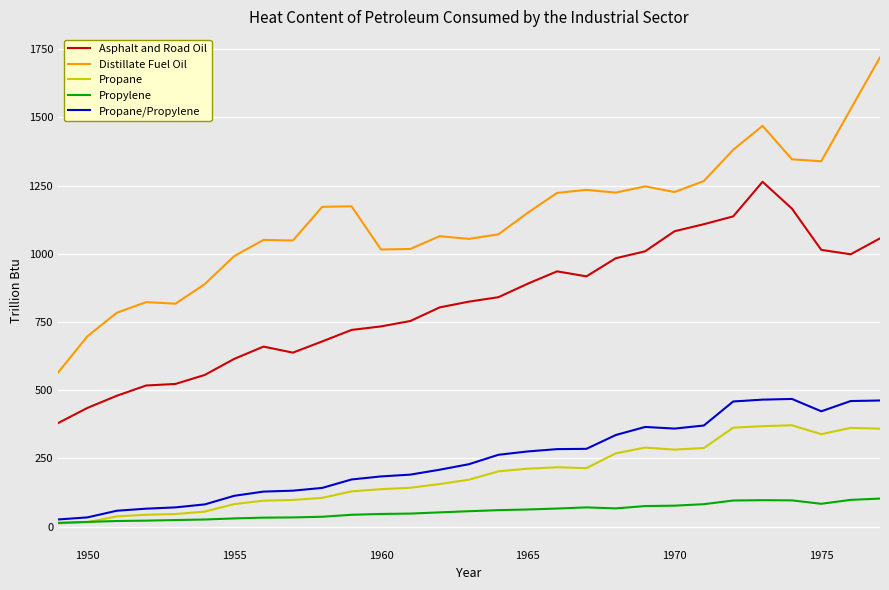

What is the highest value of the Asphalt and Road Oil series?

1263.7